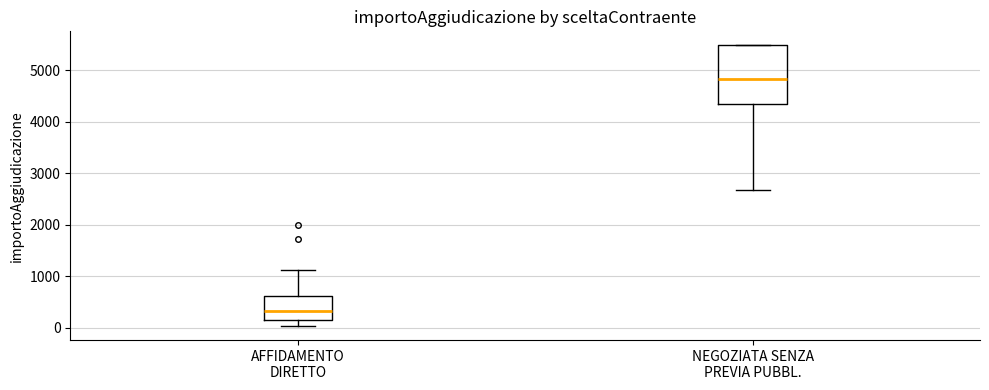

Reading left to right, transcribe this box plot: for each box, give where its median line is, the range the box spans, and where its two whiskers end, as read against the y-axis. The values are not printed on the chart, so give them approximately, as read against the axis.

AFFIDAMENTO DIRETTO: median 300, box 100 to 600, whiskers 0 to 1100
NEGOZIATA SENZA PREVIA PUBBL.: median 4800, box 4300 to 5500, whiskers 2700 to 5500